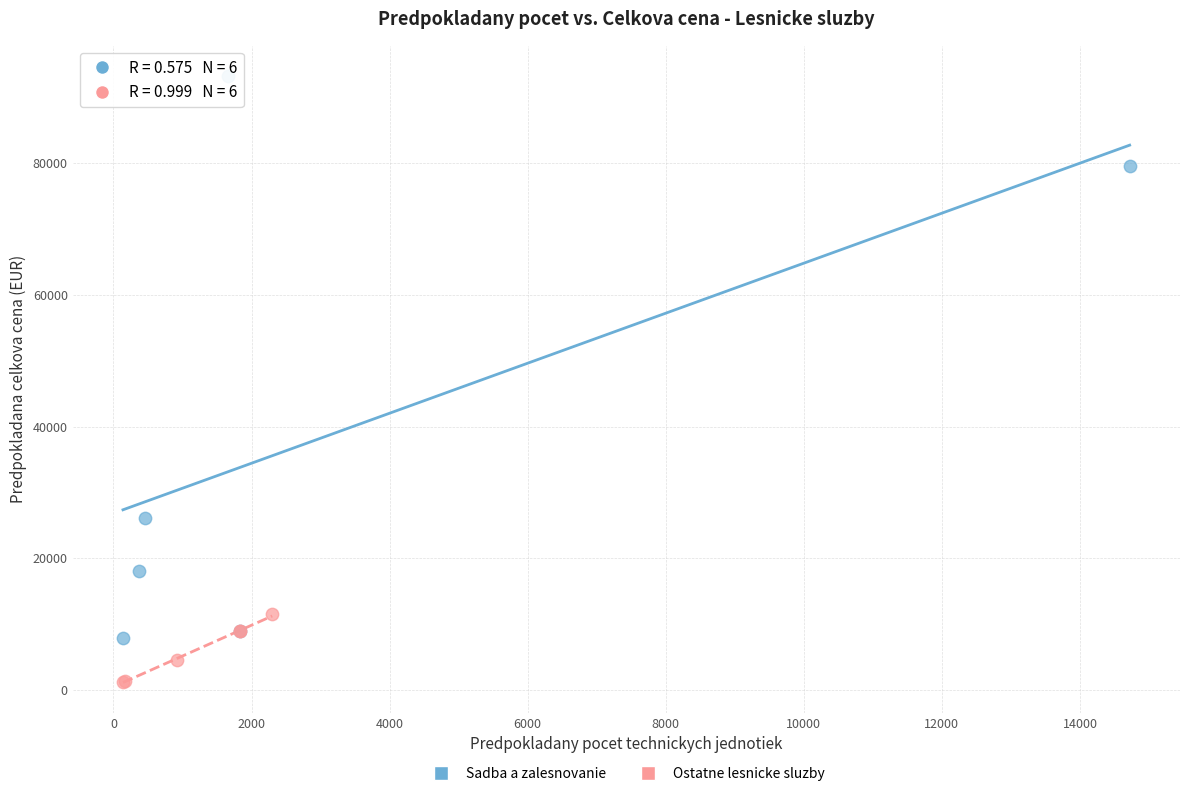

Which series has the widest spread of Y values?

Sadba a zalesnovanie